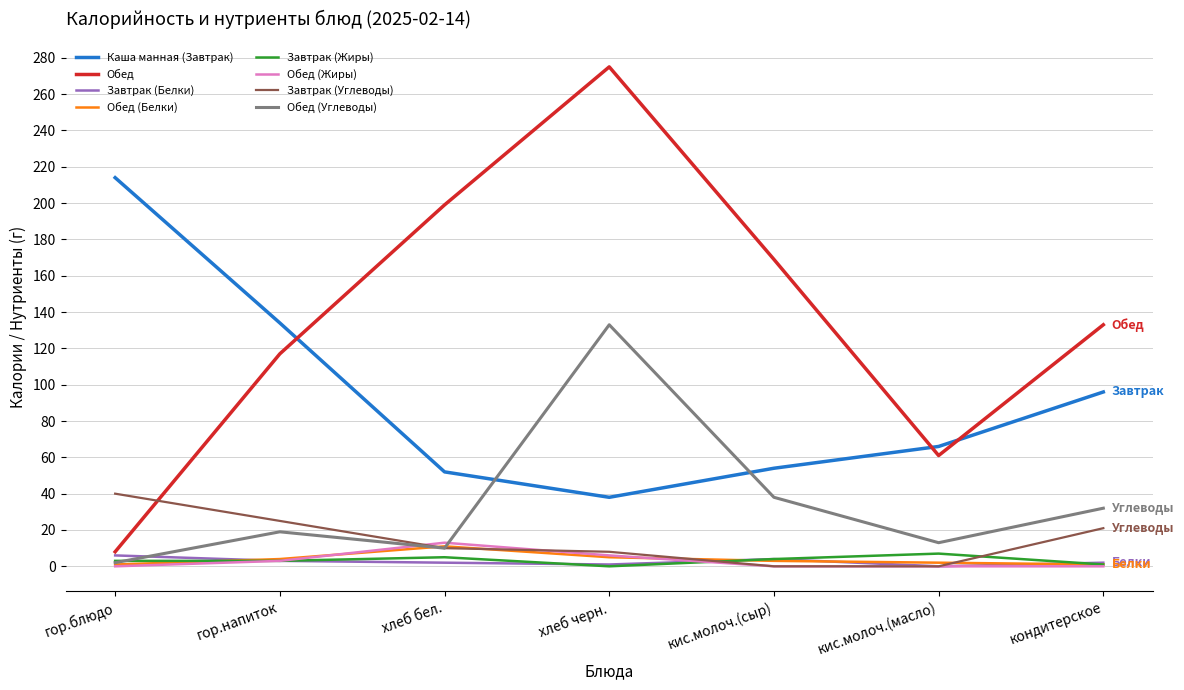

What is the difference between the Обед values at кис.молоч.(масло) and хлеб черн.?

214